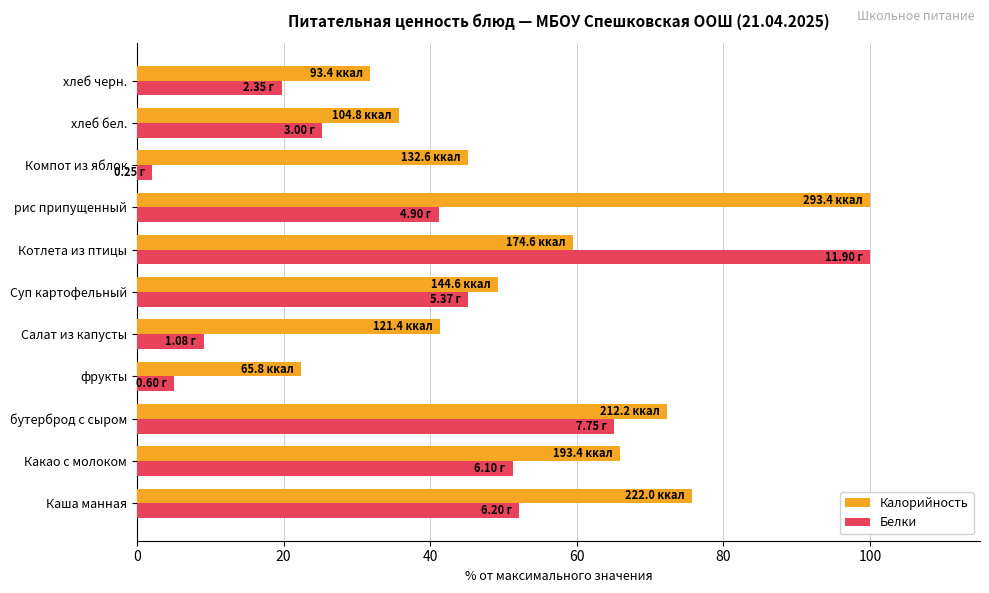

What is the total value across all series at бутерброд с сыром?

137.5